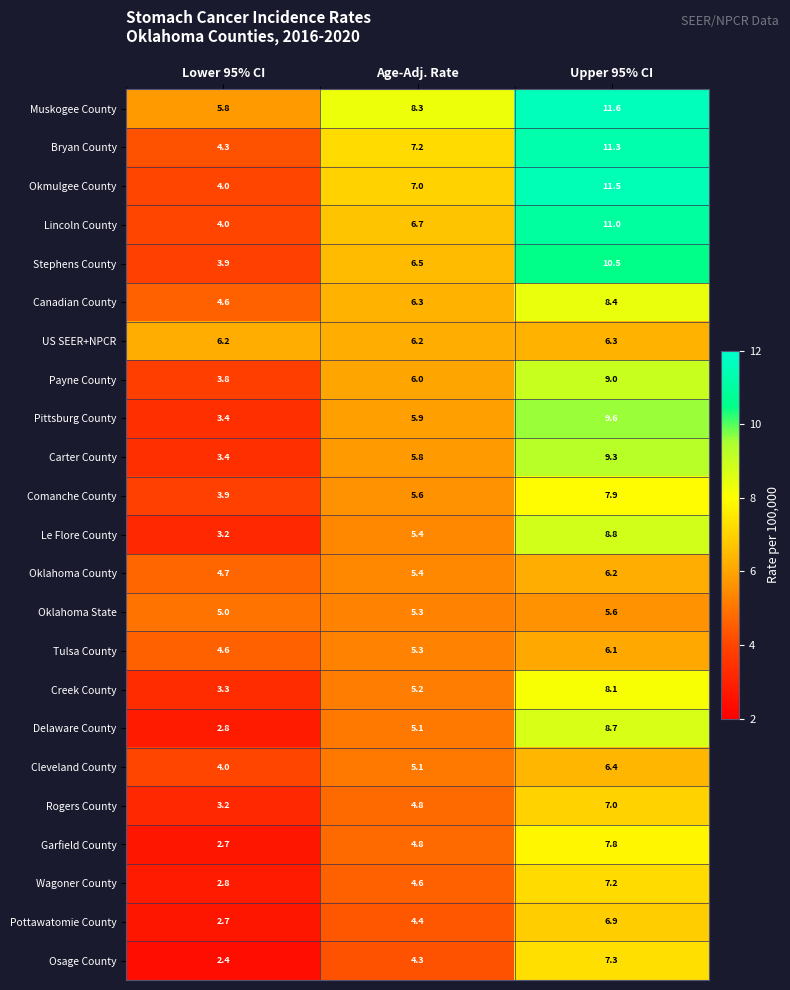

Is it true that US SEER+NPCR equals 6.2 at Lower 95% CI?

True